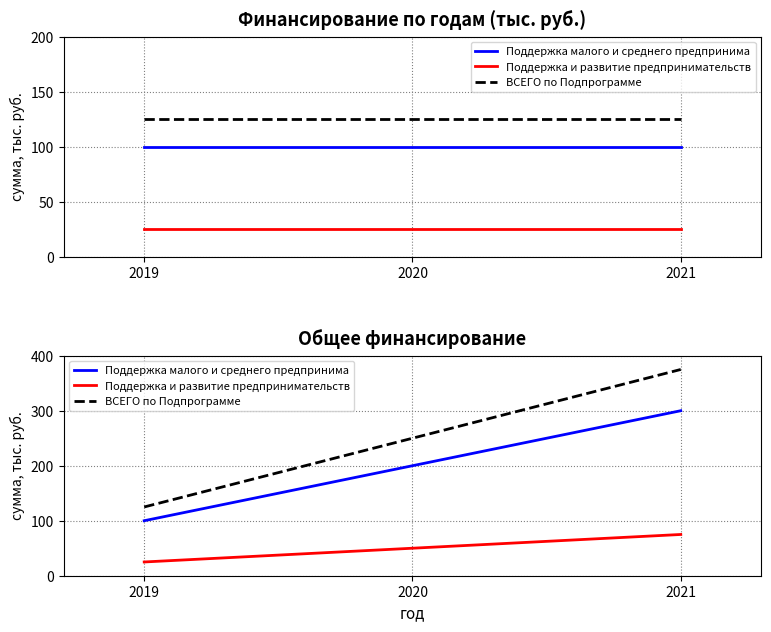

Between 2019 and 2020, which series saw the biggest shift?

ВСЕГО по Подпрограмме